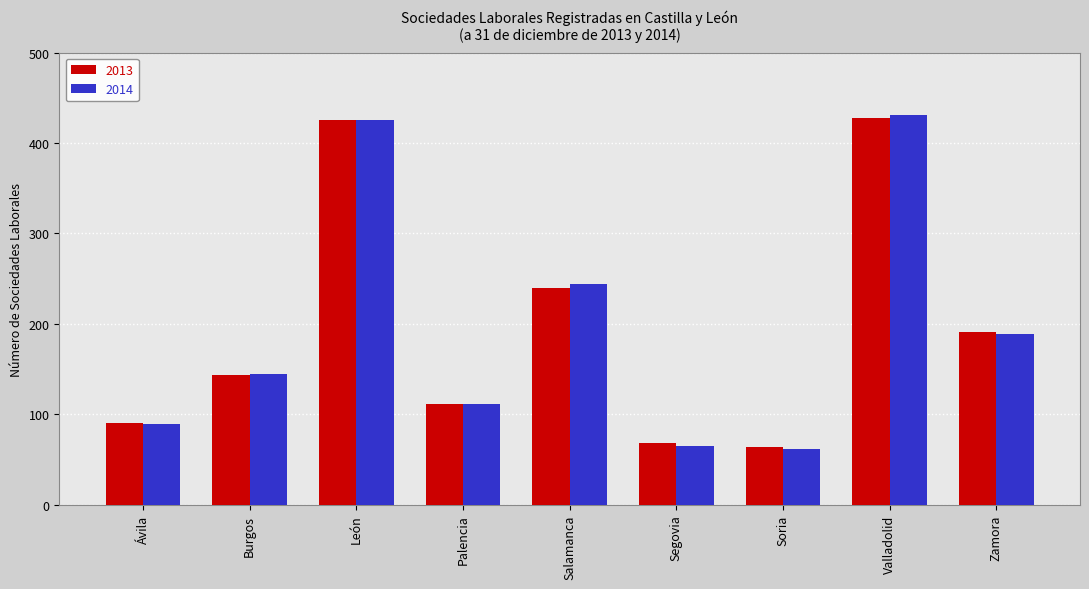

Which series changed the most between Palencia and Segovia?

2014